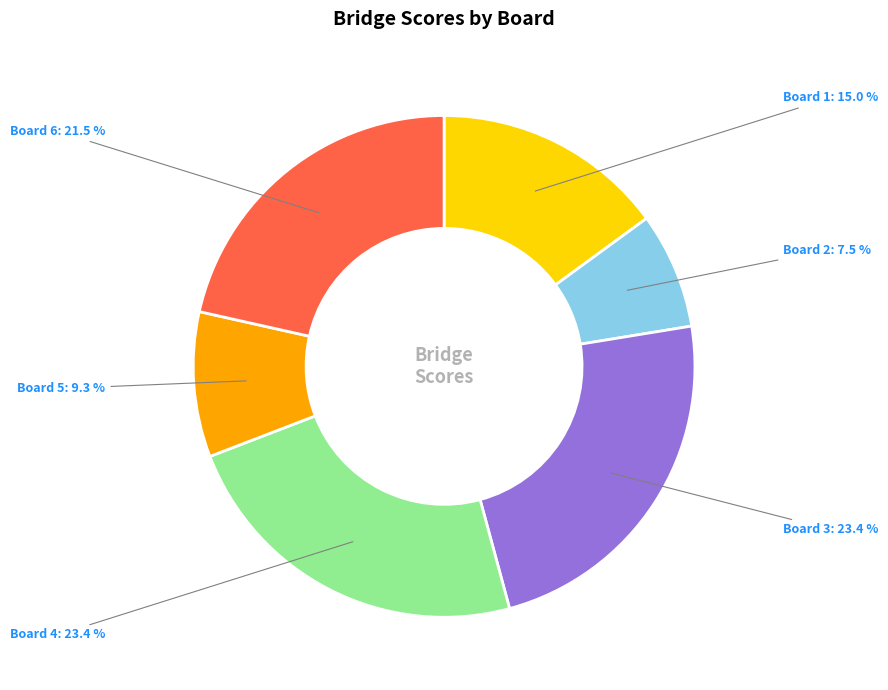

Is there a majority slice in this chart?

No